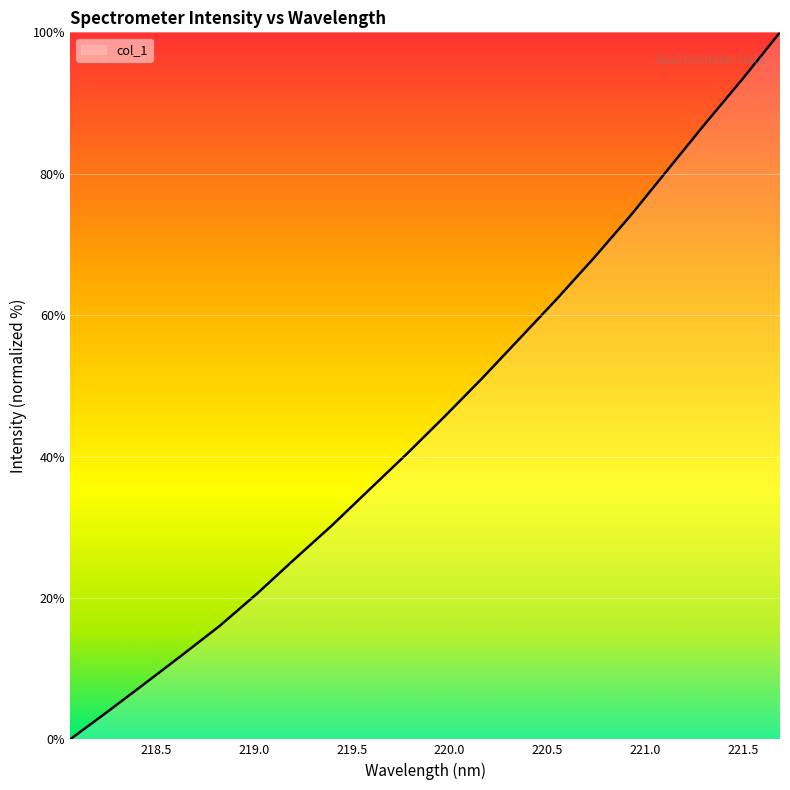

How many series are shown in this chart?

1